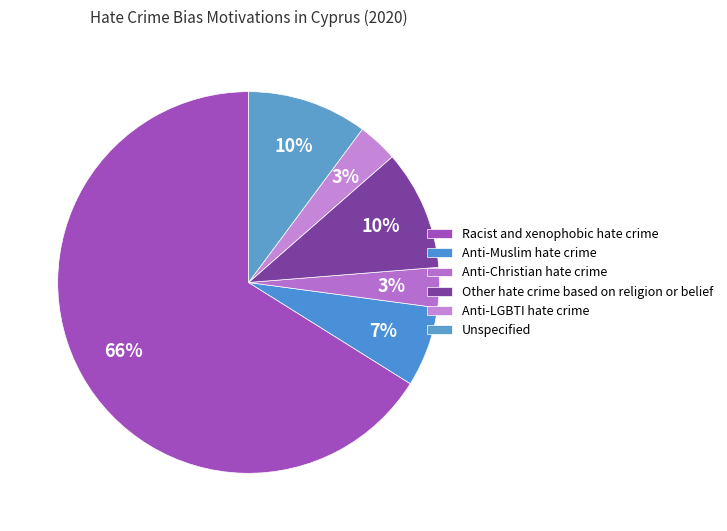

True or false: Anti-Muslim hate crime accounts for 13% of the total.

False